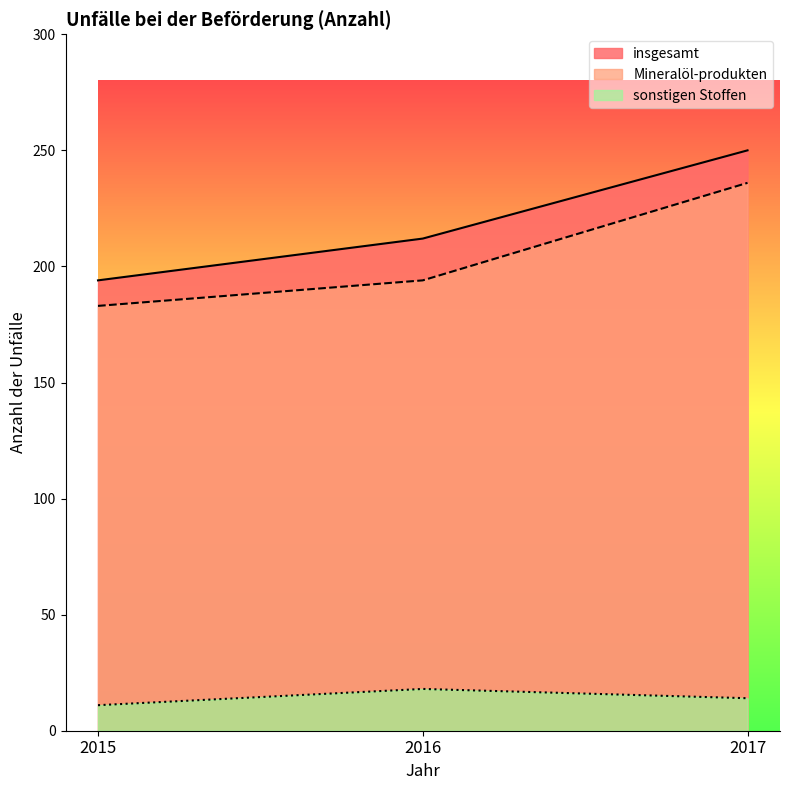

What is the difference between the maximum and second lowest values in the Mineralöl-produkten series?

42